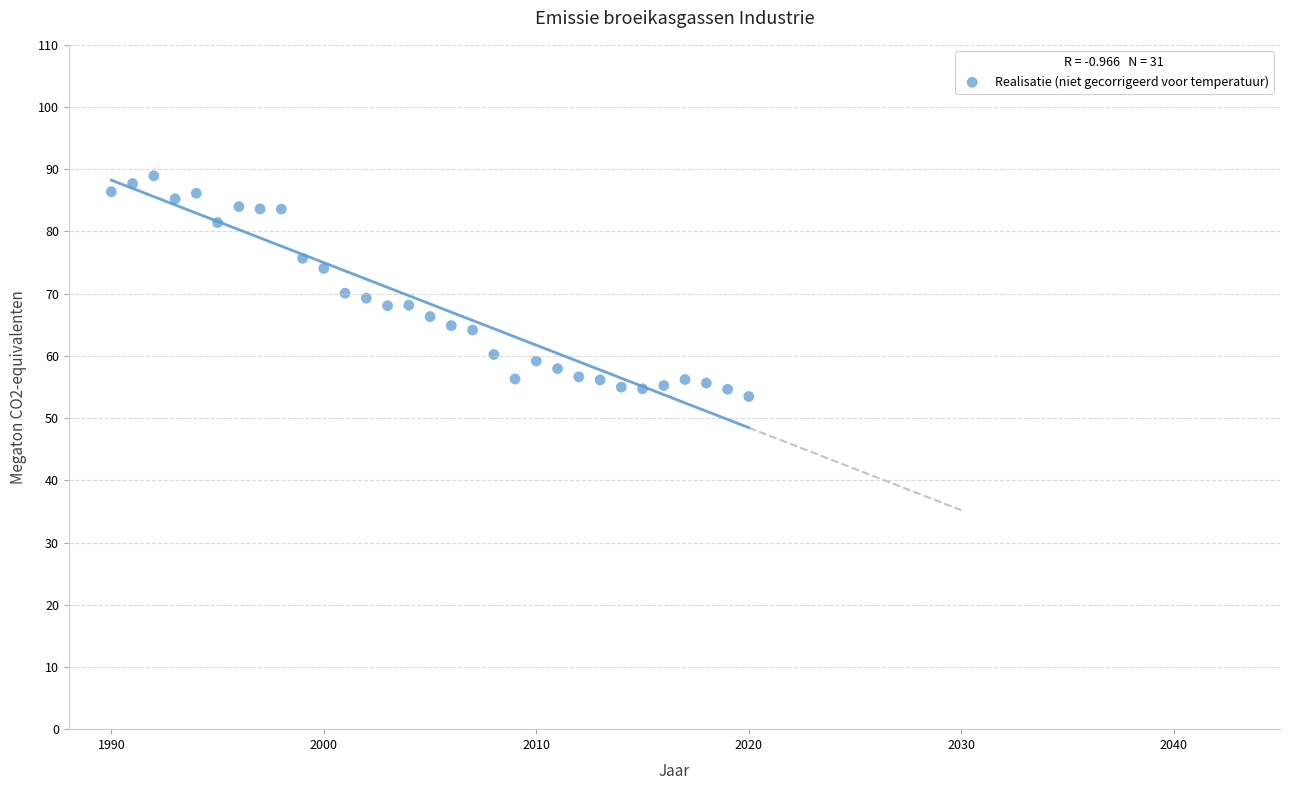

What is the range of Y values (max minus min)?

35.5